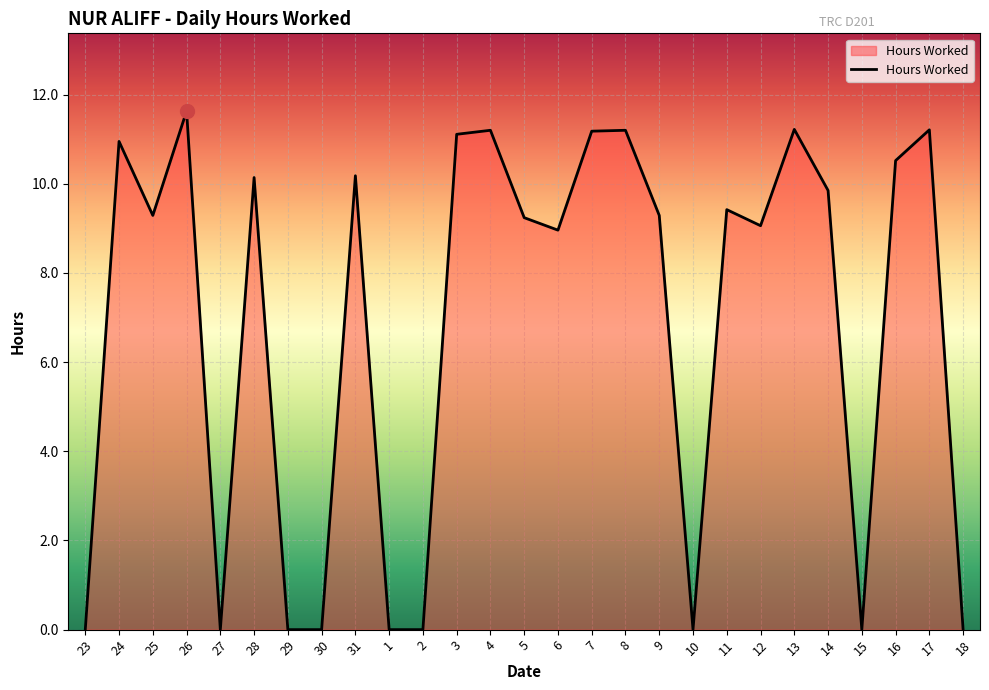

True or false: the data shows 7.2 at 3.

False